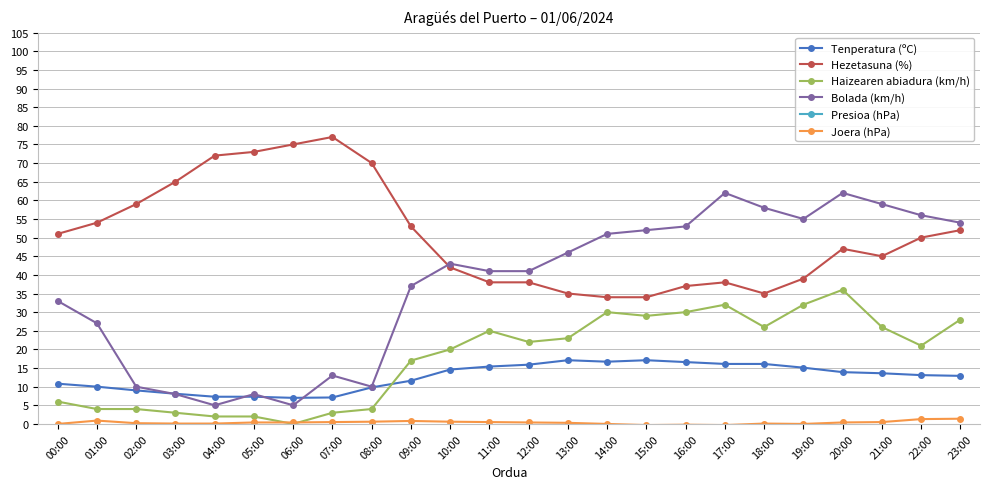

At which label does Tenperatura (ºC) reach its peak?

13:00